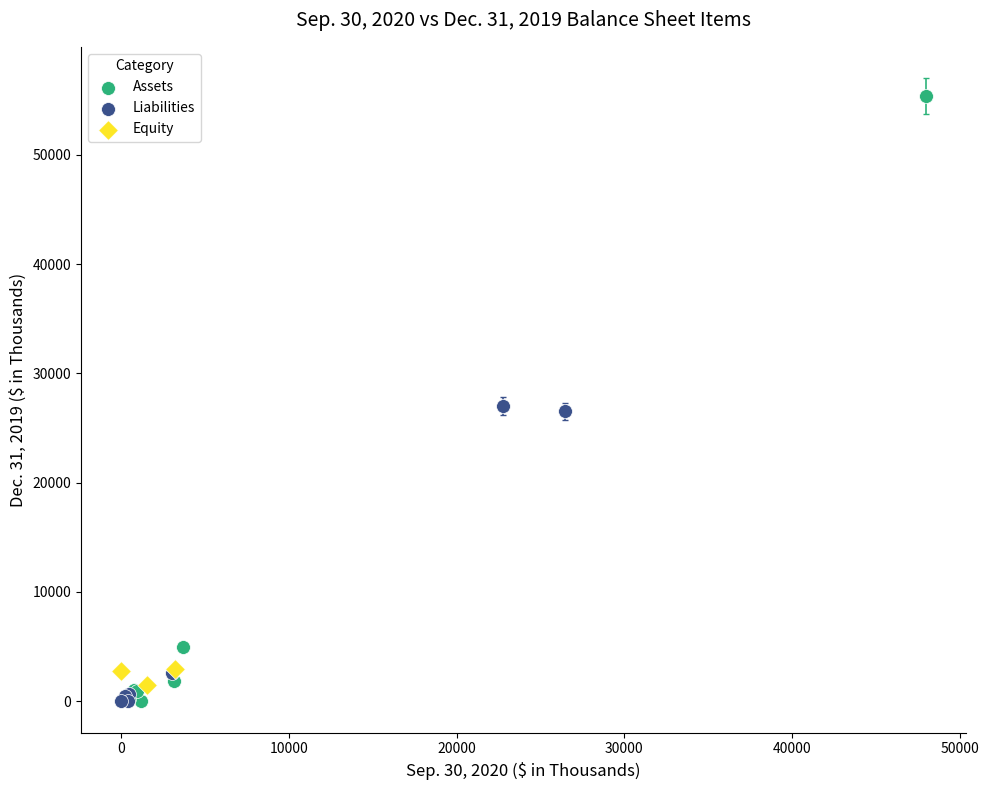

Which series reaches the maximum Y coordinate?

Assets